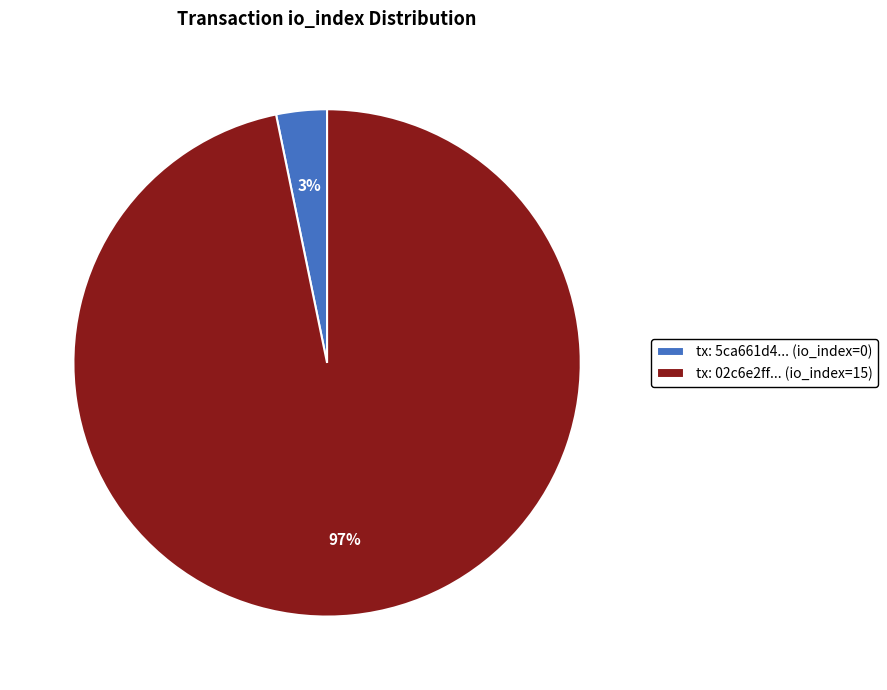

To the nearest percent, what percentage of the pie is tx: 02c6e2ff... (io_index=15)?

97%